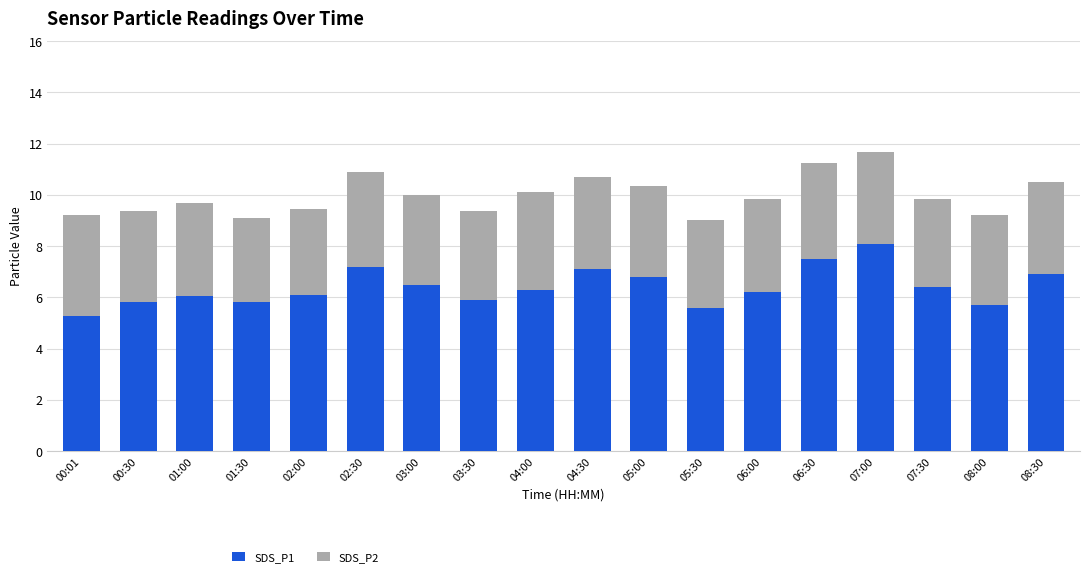

What is the minimum value for SDS_P1?

5.3